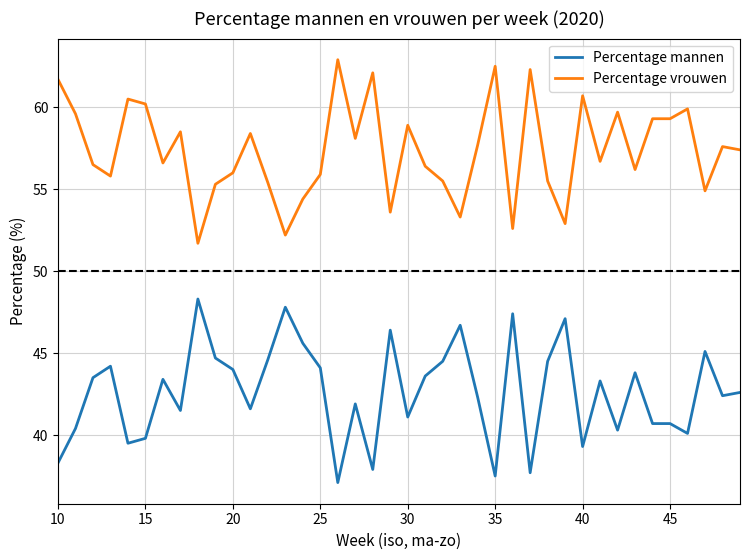

List the series in order of their overall mean, lowest first.

Percentage mannen, Percentage vrouwen